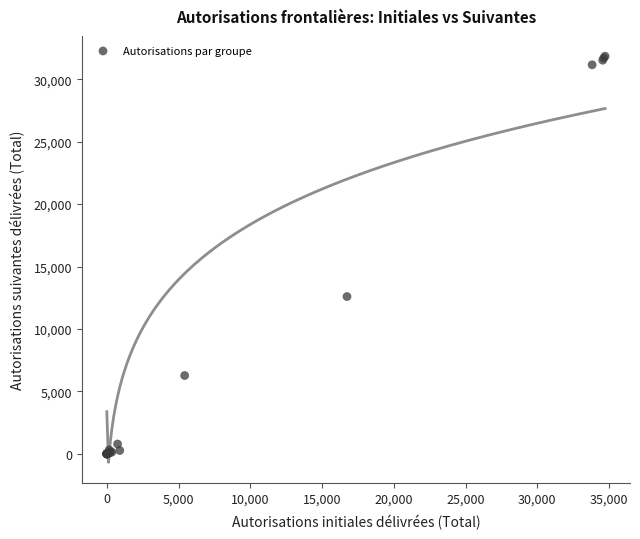

What Y value in the scatter plot is closest to 15923?

12600